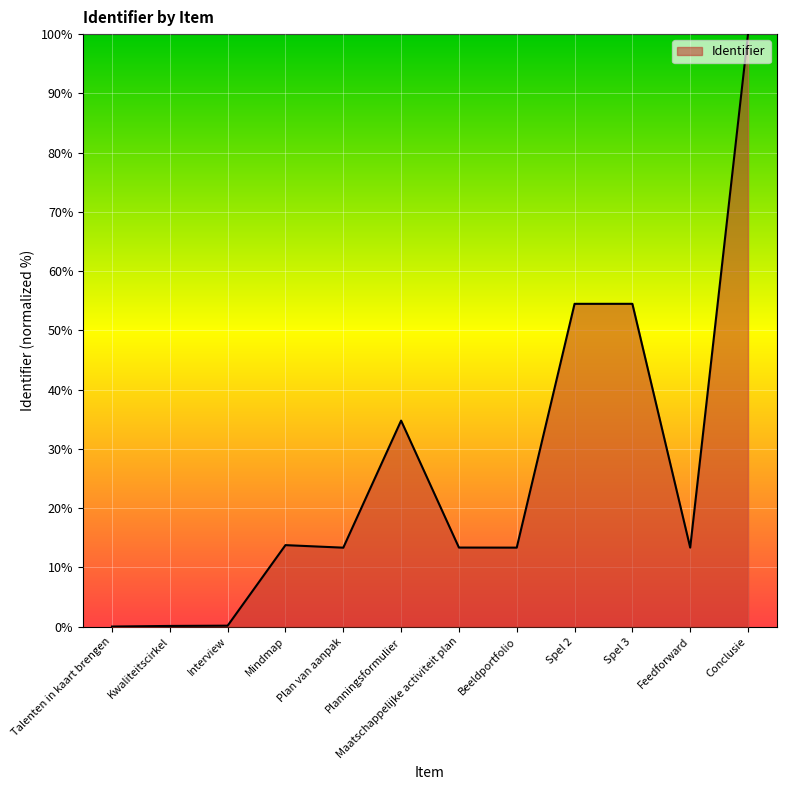

What is the change in value from Maatschappelijke activiteit plan to Conclusie?

+86.7